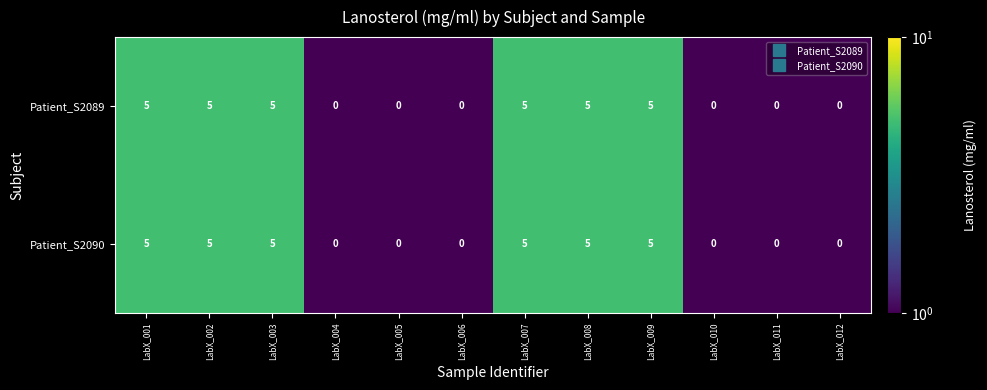

At how many categories does at least one series exceed 2?

6